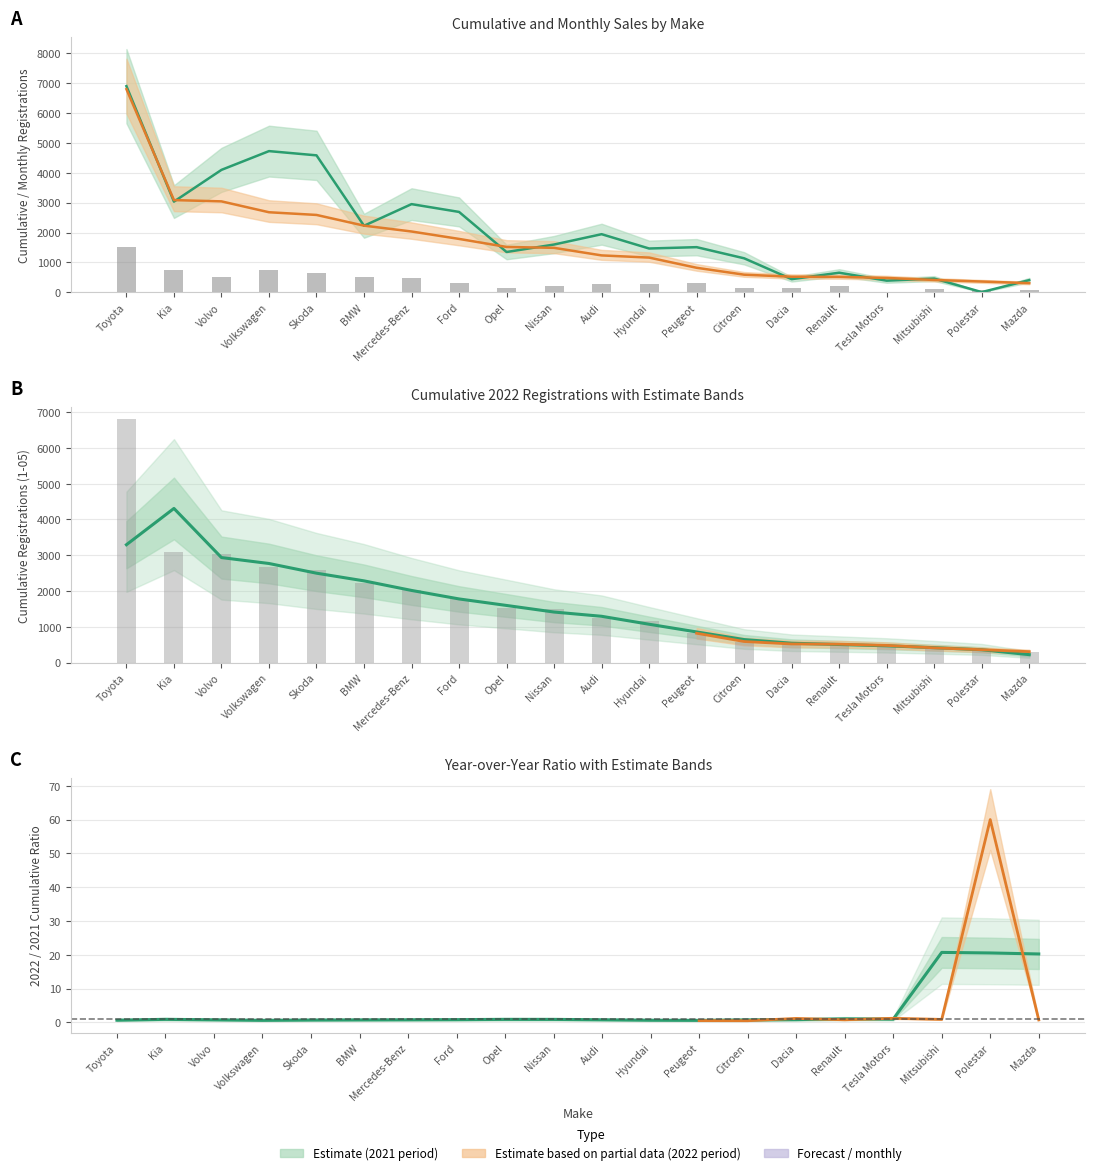

Read the 05/2022 value at Volkswagen.

731